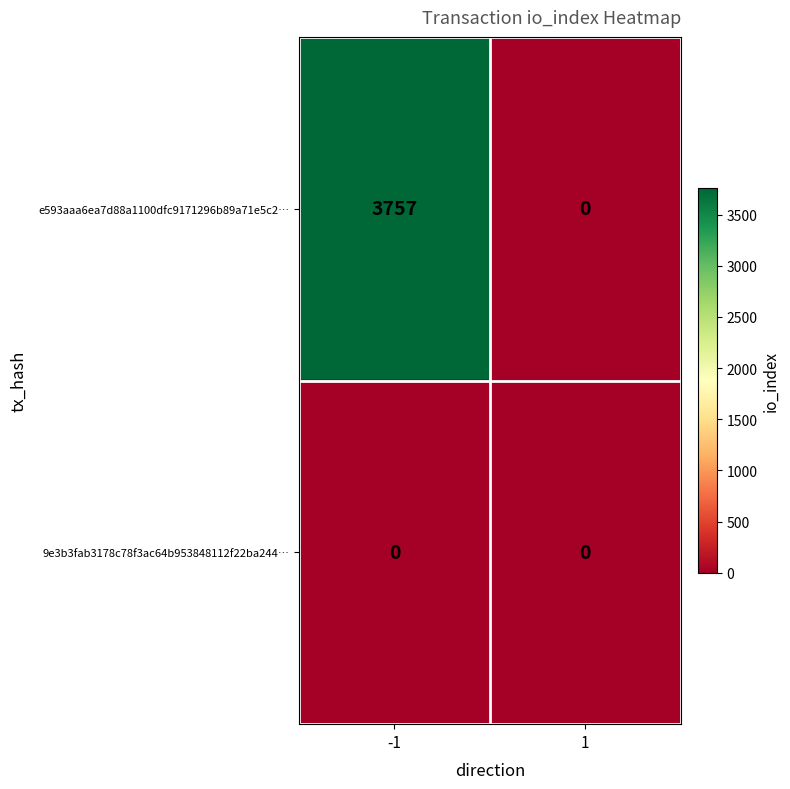

Which series has the widest spread of values?

e593aaa6ea7d88a1100dfc9171296b89a71e5c2…